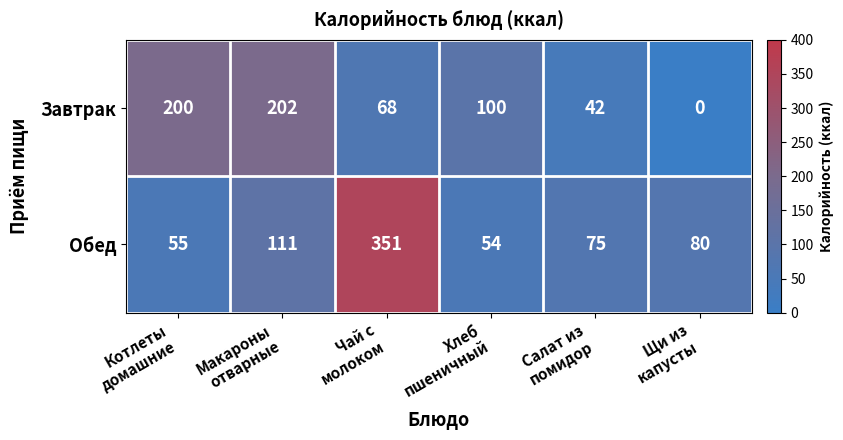

What is the average value of the Обед series?

121